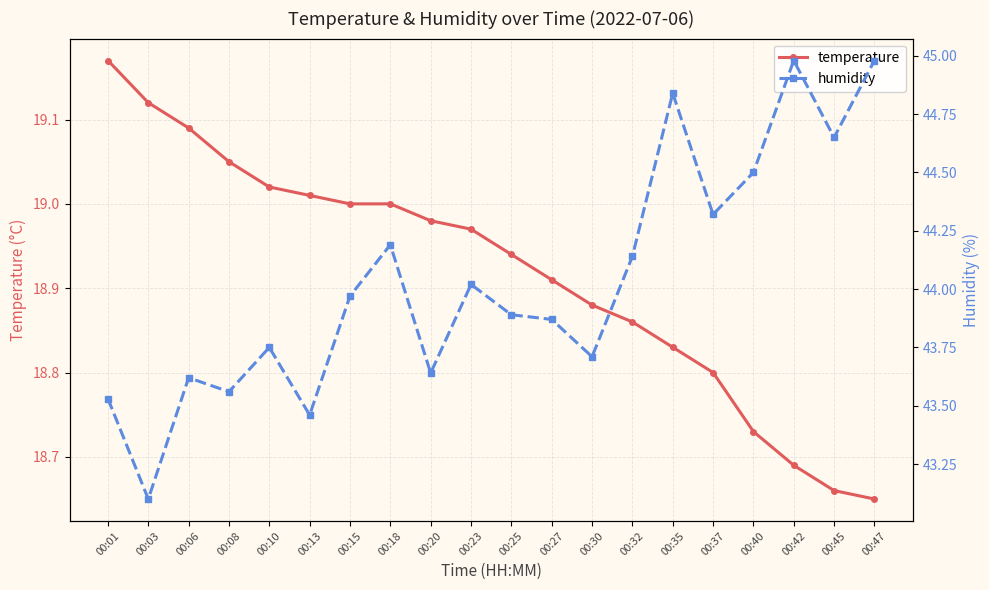

Reading right to left, list all the values displayed in this chart.

temperature: 18.6	18.7	18.7	18.7	18.8	18.8	18.9	18.9	18.9	18.9	19.0	19.0	19.0	19.0	19.0	19.0	19.1	19.1	19.1	19.2
humidity: 45.0	44.6	45.0	44.5	44.3	44.8	44.1	43.7	43.9	43.9	44.0	43.6	44.2	44.0	43.5	43.8	43.6	43.6	43.1	43.5